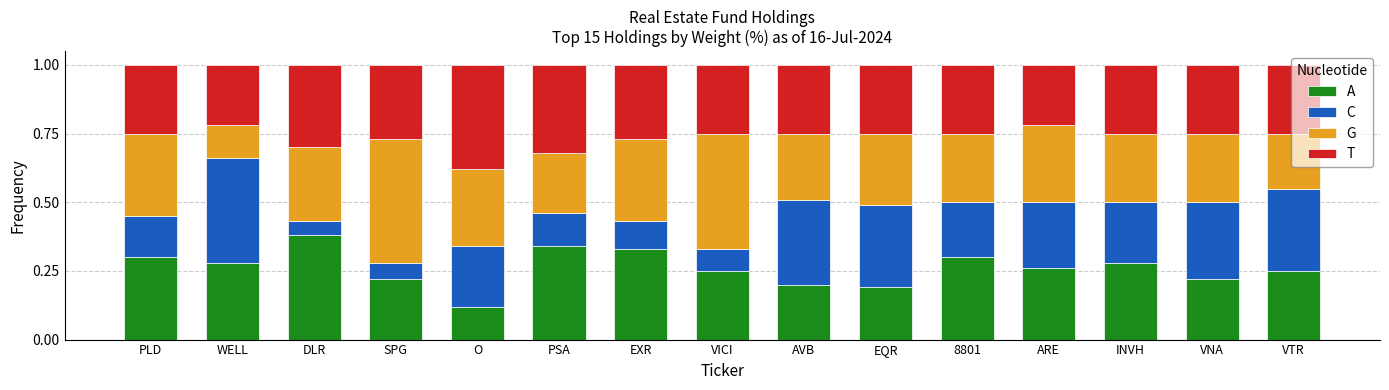

At which label does A reach its minimum?

O